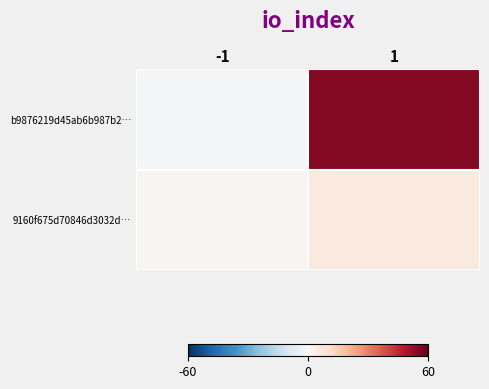

Which series changed the most between -1 and 1?

b9876219d45ab6b987b2…